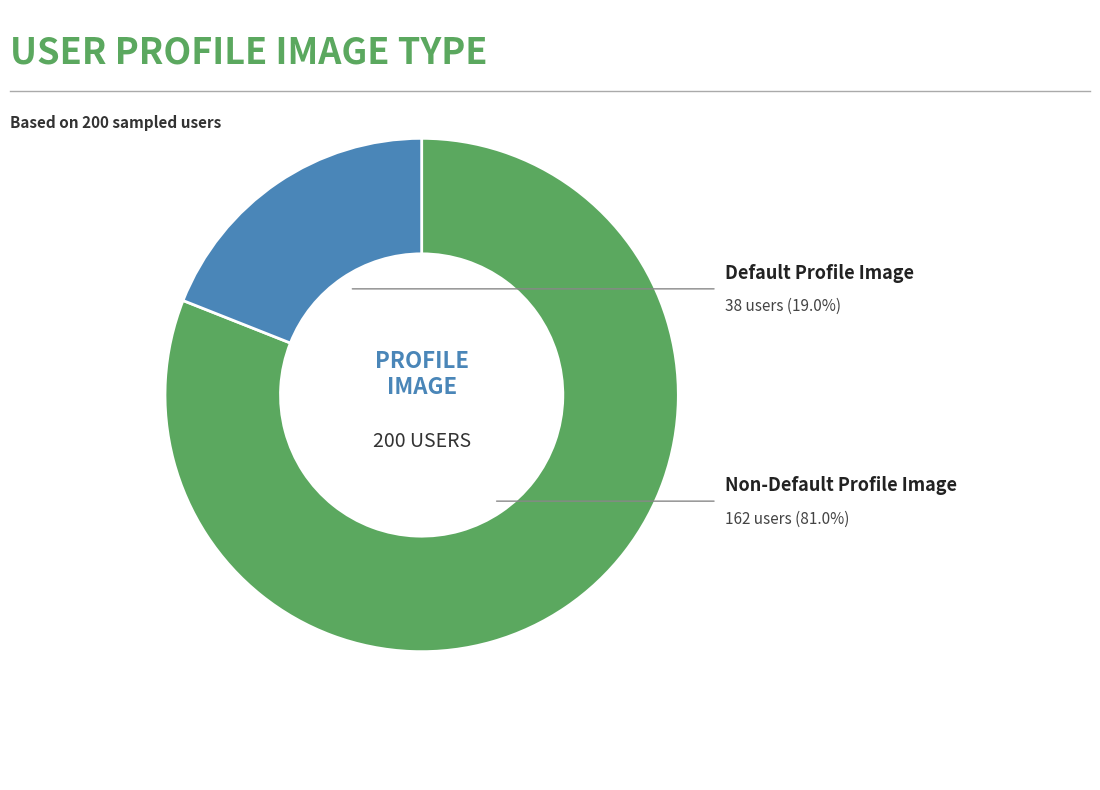

Is it true that 0 is 81% of the pie?

True